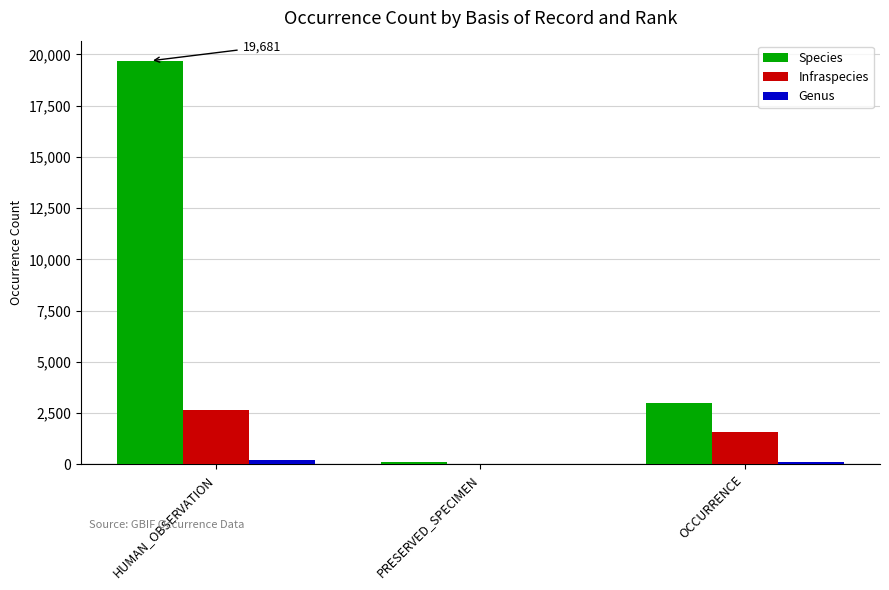

Which category has the highest value across all series?

HUMAN_OBSERVATION